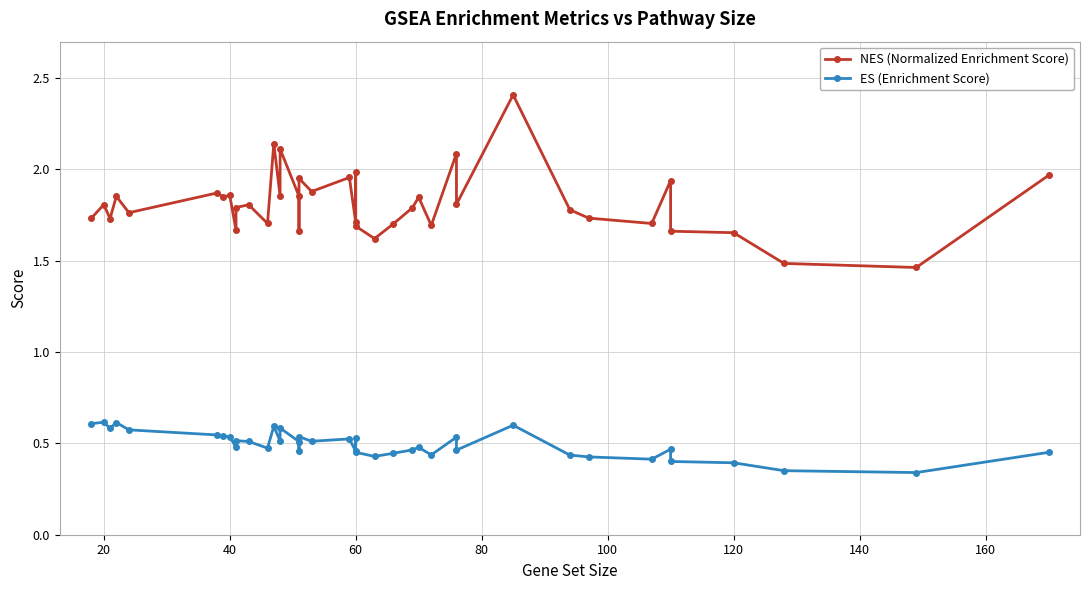

Which category has the highest value in the ES (Enrichment Score) series?

20